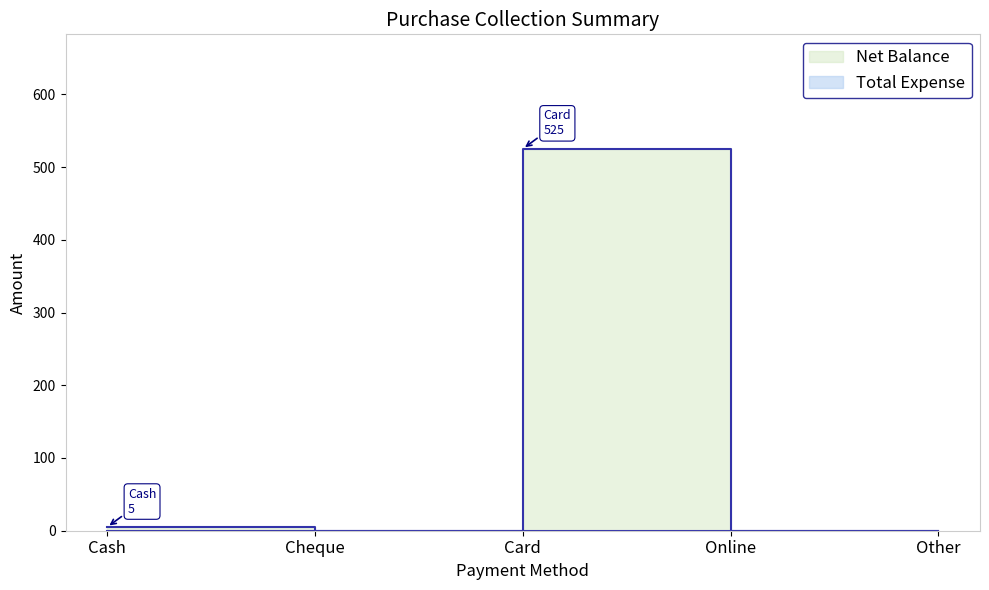

What is the change in value from Cash to Card?

+520